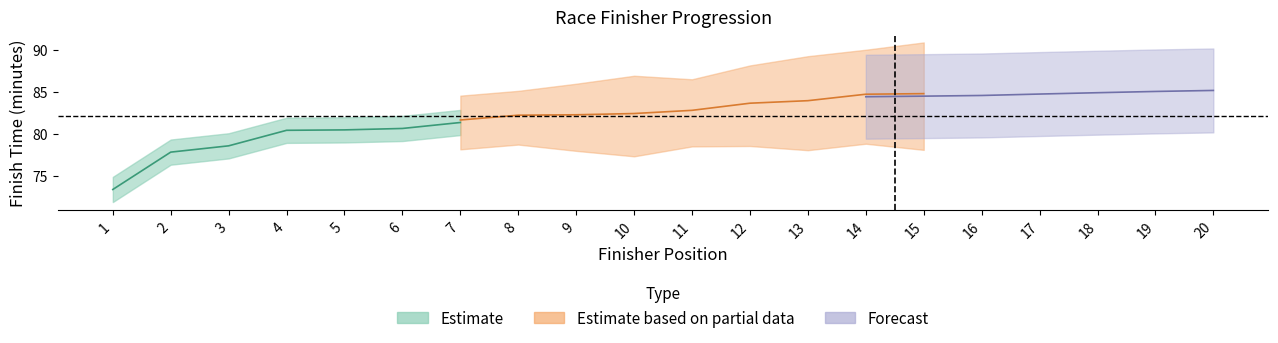

True or false: rank_position has a value of 2.0 at 6.

False